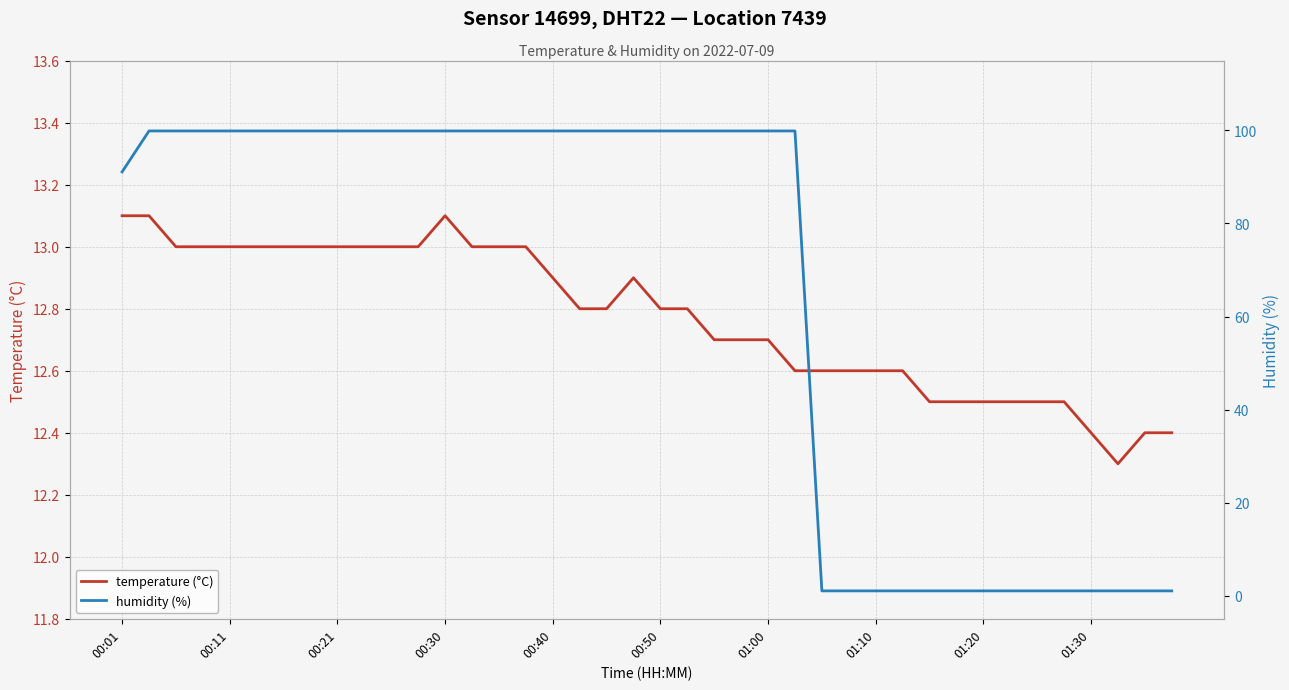

How many values in the humidity (%) series are below 99?

15